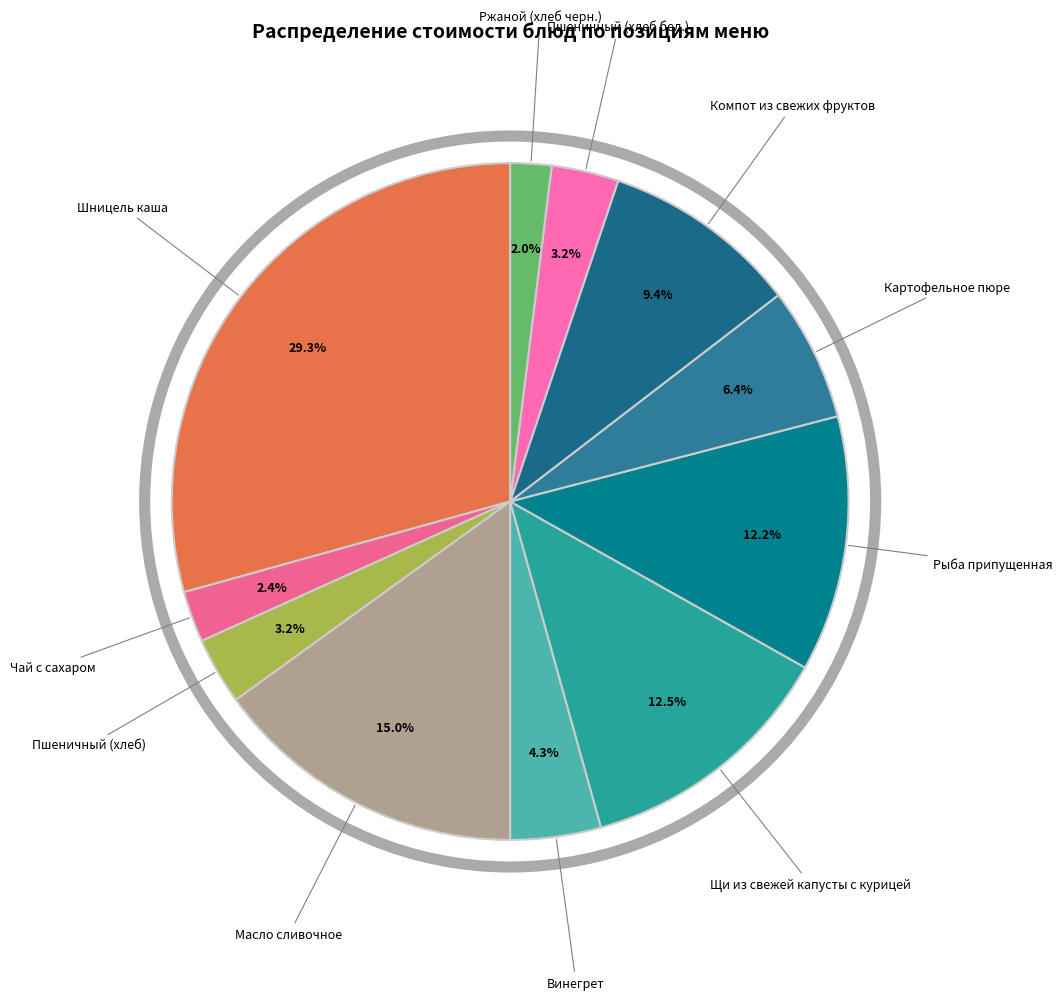

Is it true that Компот из свежих фруктов is 1% of the pie?

False